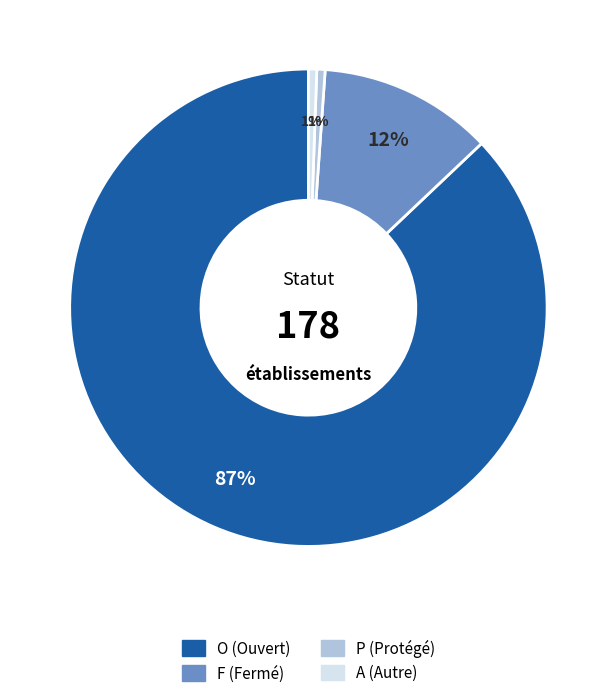

How many segments does this pie chart have?

4